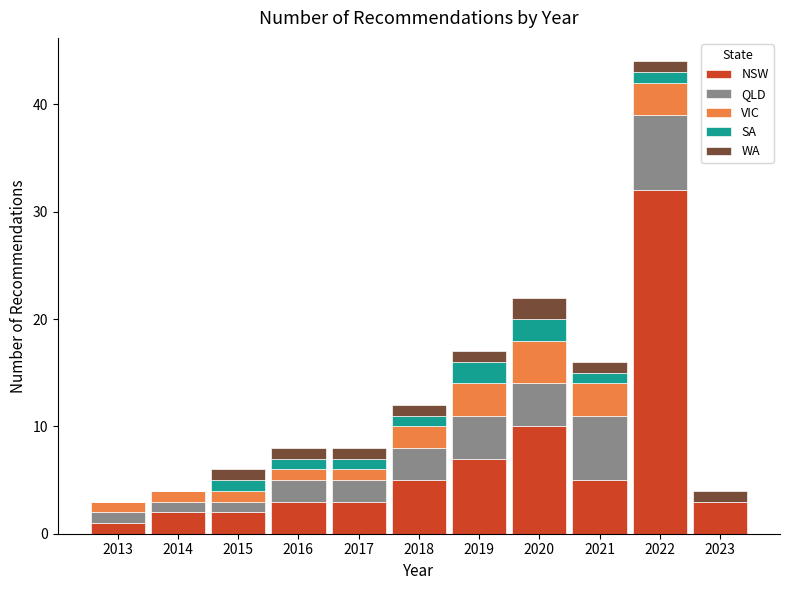

At which category is the sum across all series the highest?

2022